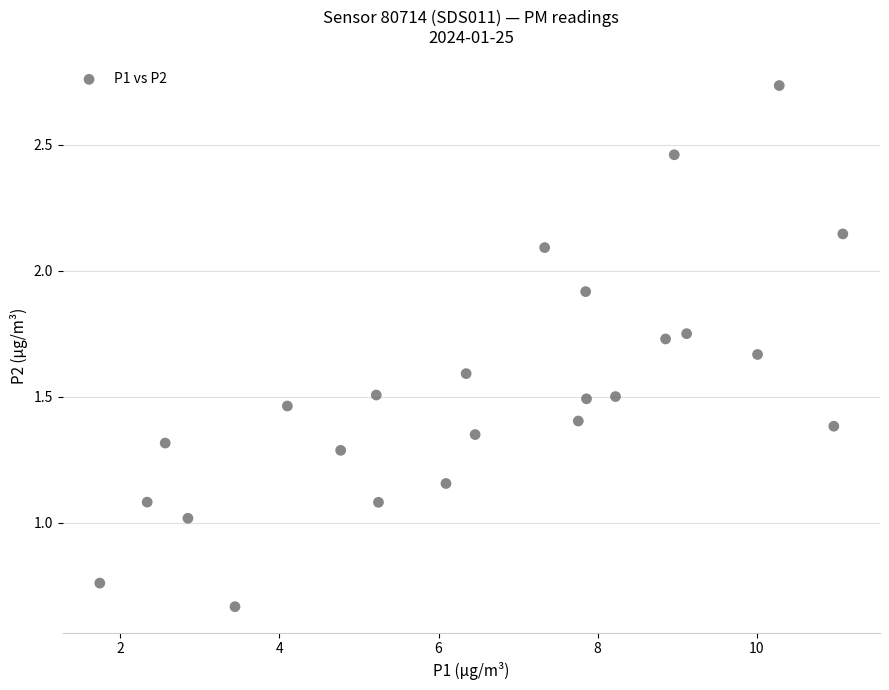

What is the range of X values (max minus min)?

9.3